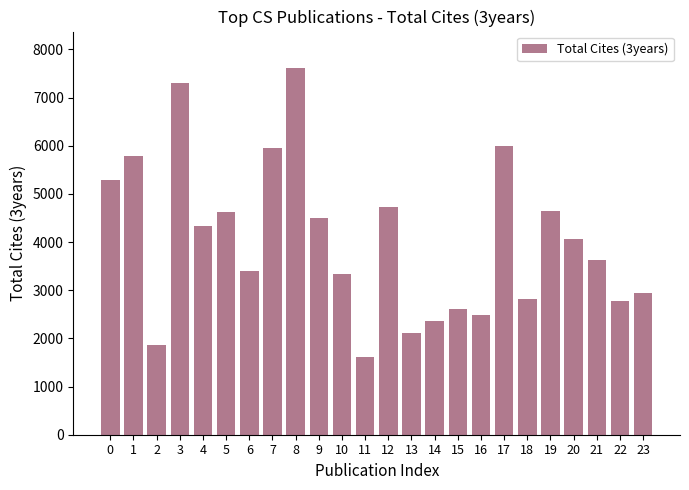

What is the maximum value shown in the chart?

7611